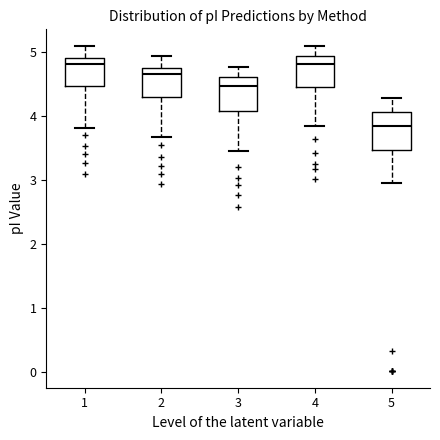

Reading left to right, read every box against the y-axis: the position of its median line, the range the box covers, and the ends of its whiskers. The values are not printed on the chart, so give them approximately, as read against the axis.

1: median 4.8, box 4.5 to 4.9, whiskers 3.8 to 5.1
2: median 4.7, box 4.3 to 4.8, whiskers 3.7 to 4.9
3: median 4.5, box 4.1 to 4.6, whiskers 3.5 to 4.8
4: median 4.8, box 4.5 to 4.9, whiskers 3.8 to 5.1
5: median 3.8, box 3.5 to 4.1, whiskers 3.0 to 4.3